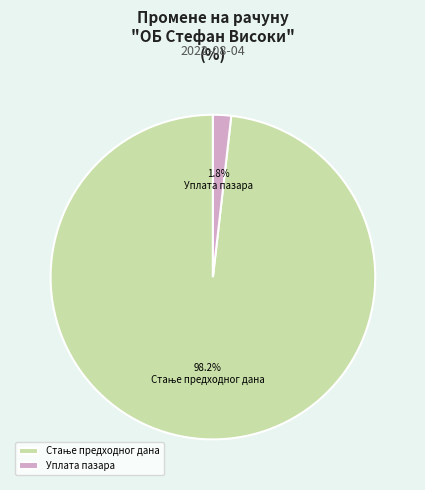

Does any single category account for the majority?

Yes